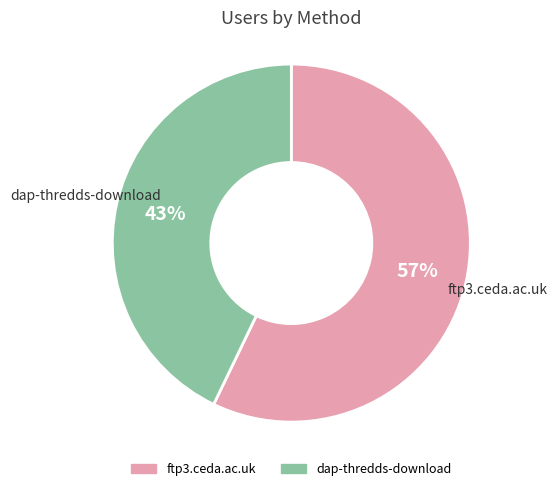

The dap-thredds-download slice represents 43% of the pie. True or false?

True